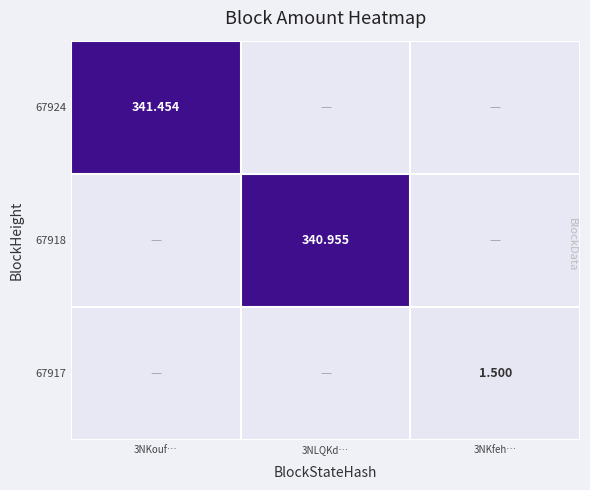

Rank the series at 3NLQKd… from lowest to highest value.

67924, 67917, 67918